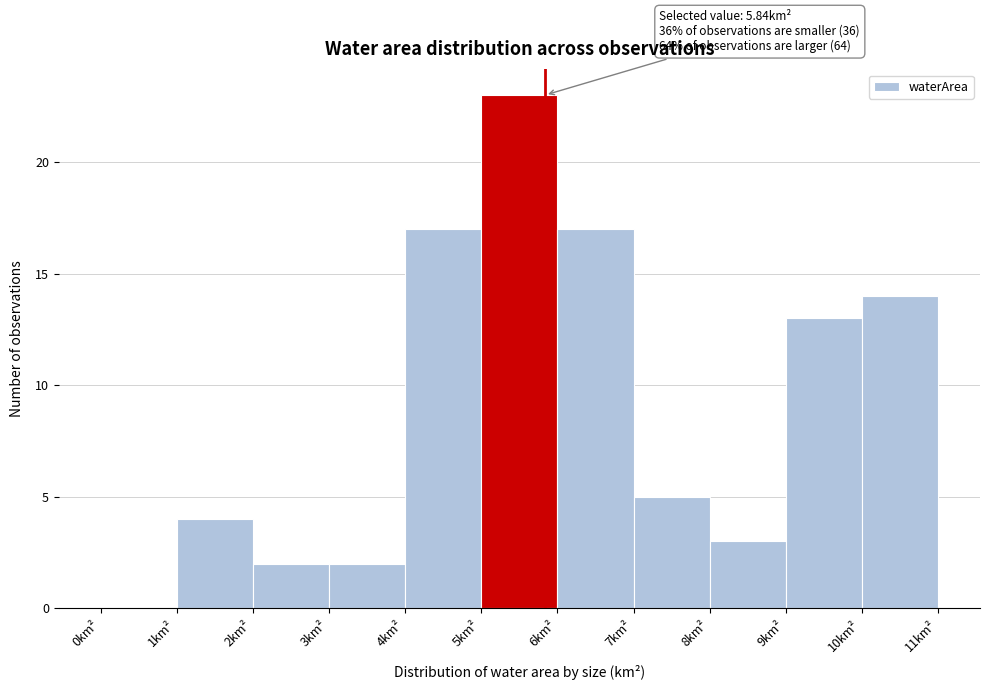

Which range on the x-axis has the tallest bar?

5 to 6